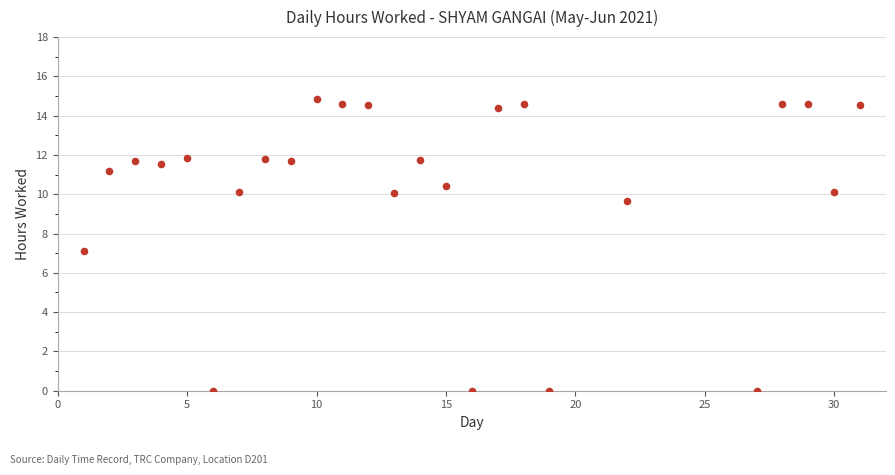

What is the range of X values (max minus min)?

30.0